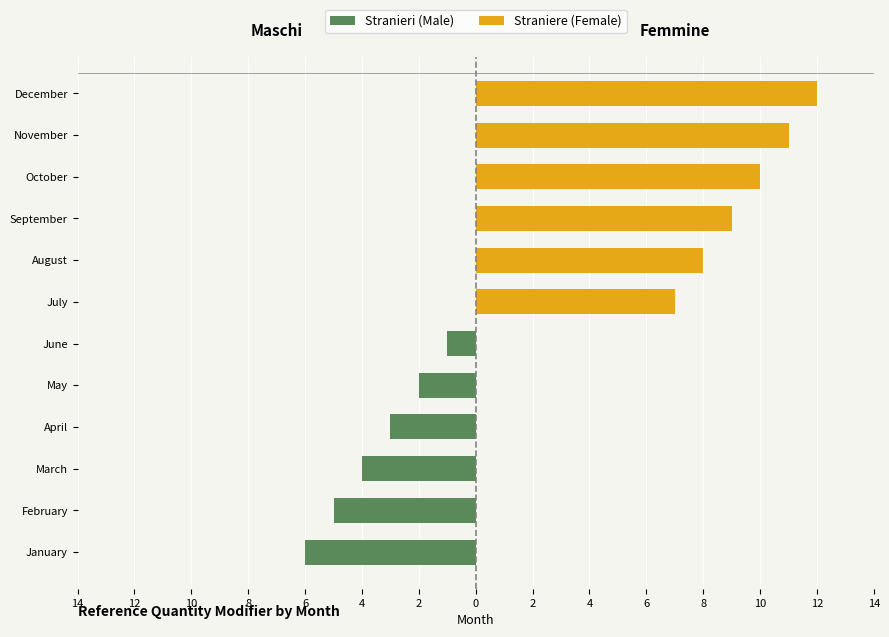

What is the value of the Stranieri (Male) bar at the 6th from the left?

-1